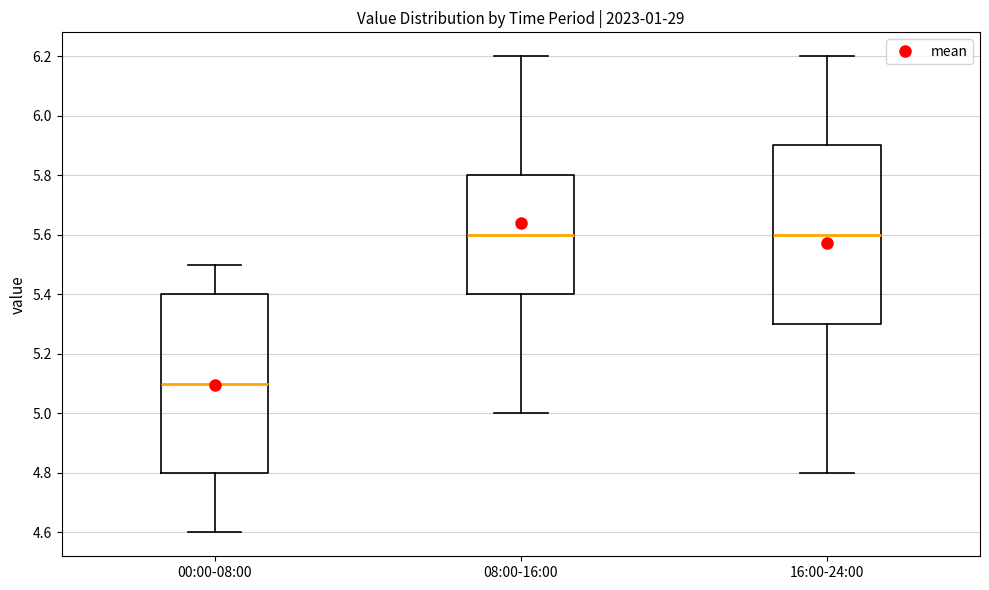

Reading left to right, read every box against the y-axis: the position of its median line, the range the box covers, and the ends of its whiskers. The values are not printed on the chart, so give them approximately, as read against the axis.

00:00-08:00: median 5.1, box 4.8 to 5.4, whiskers 4.6 to 5.5
08:00-16:00: median 5.6, box 5.4 to 5.8, whiskers 5.0 to 6.2
16:00-24:00: median 5.6, box 5.3 to 5.9, whiskers 4.8 to 6.2